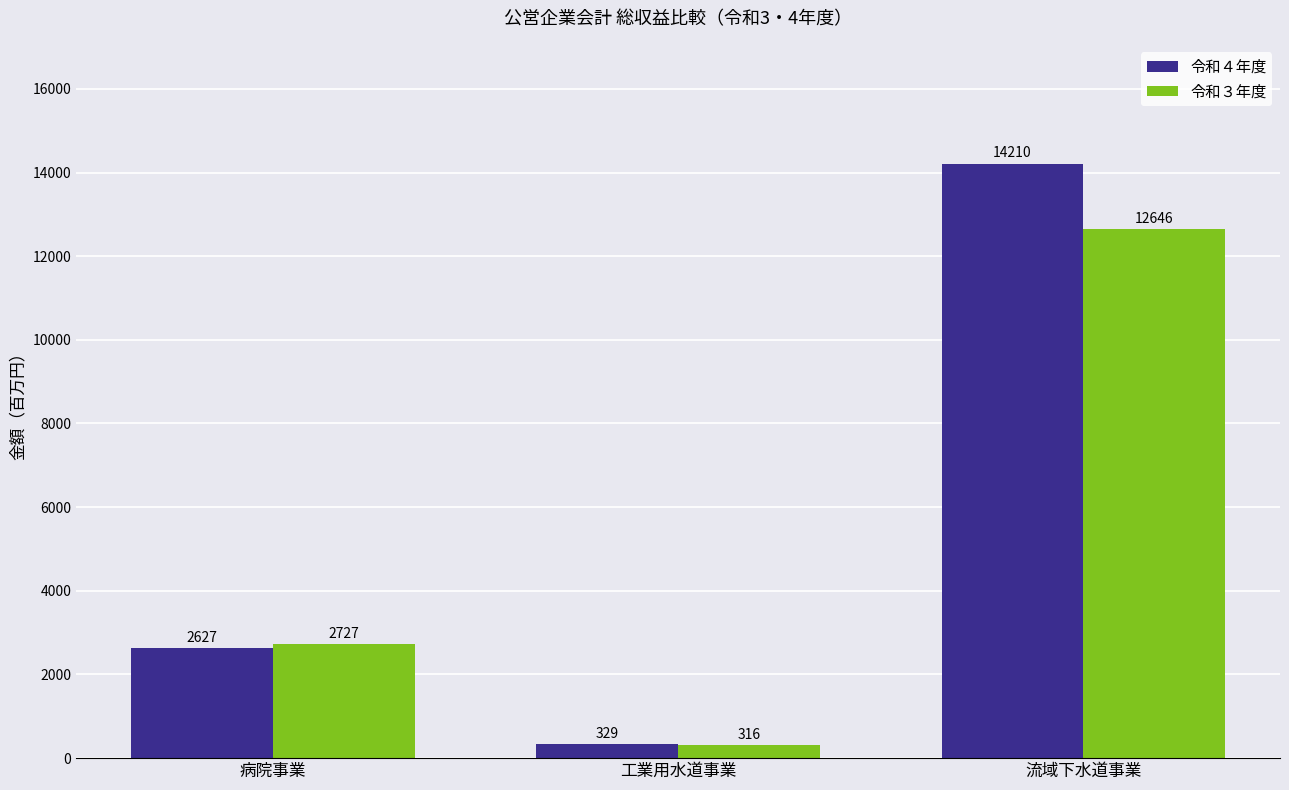

What is the label of the 3rd bar from the left?

流域下水道事業